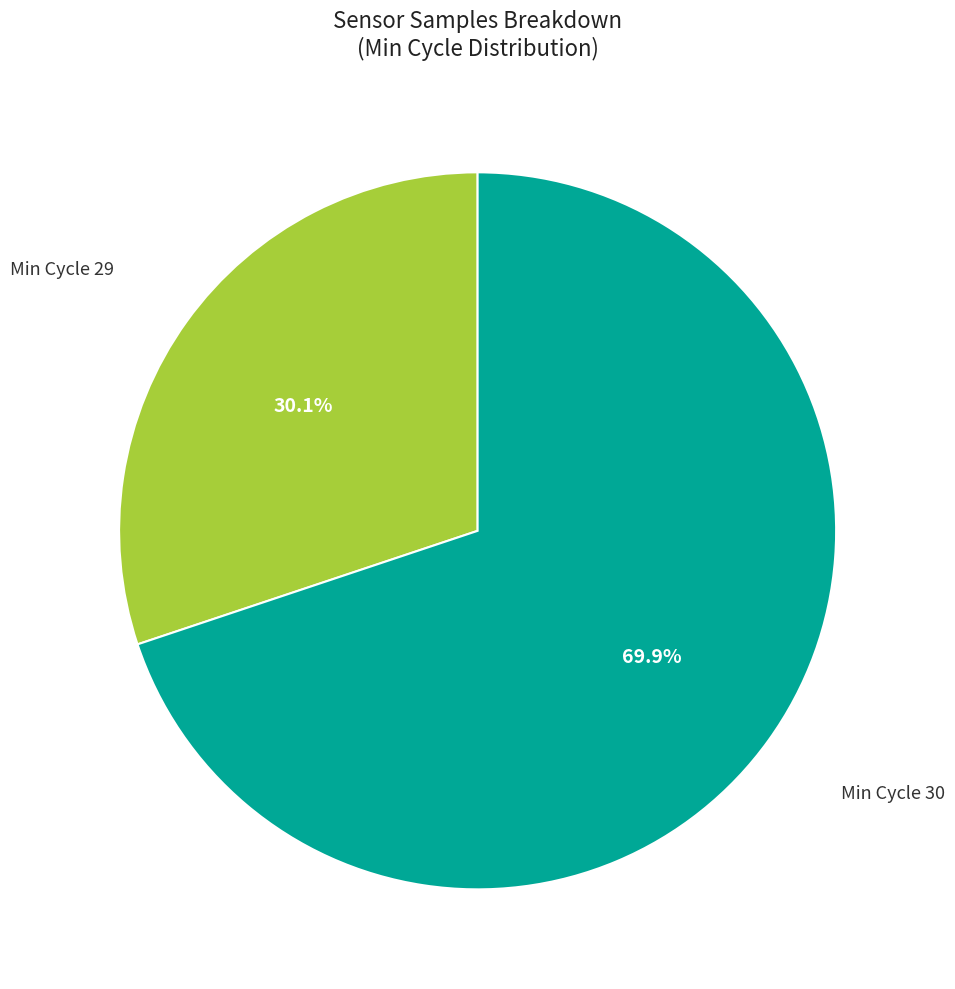

How many slices are in this pie chart?

2